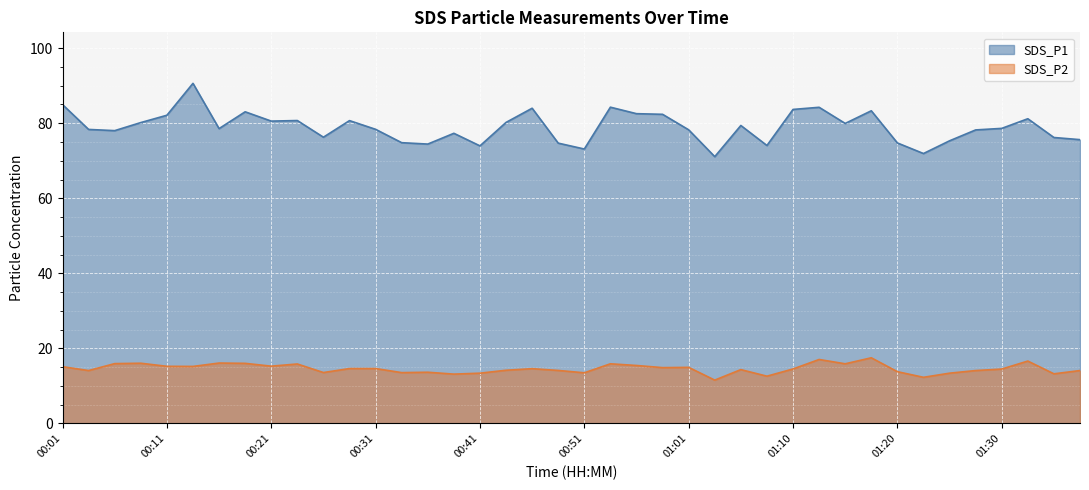

What is the difference between the second highest and minimum values in the SDS_P1 series?

13.9